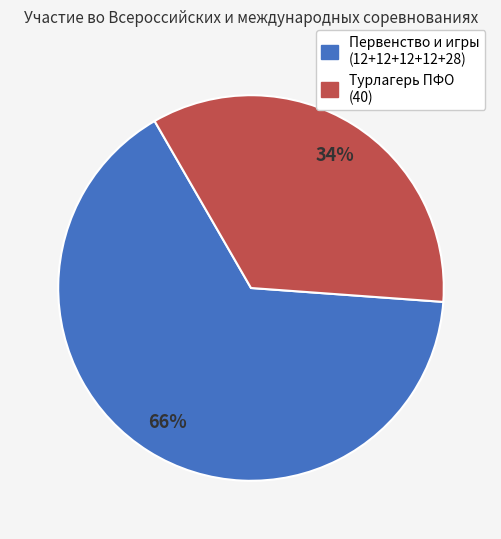

Does any single category account for the majority?

Yes